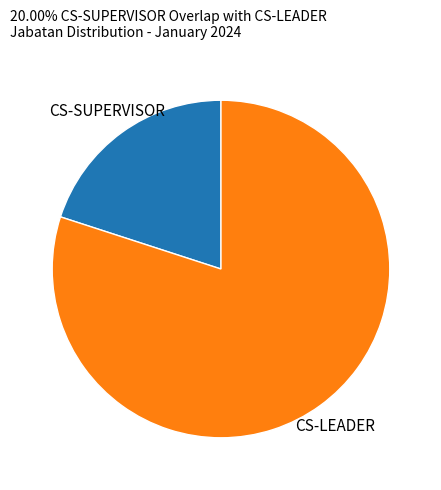

Does any single category account for the majority?

Yes